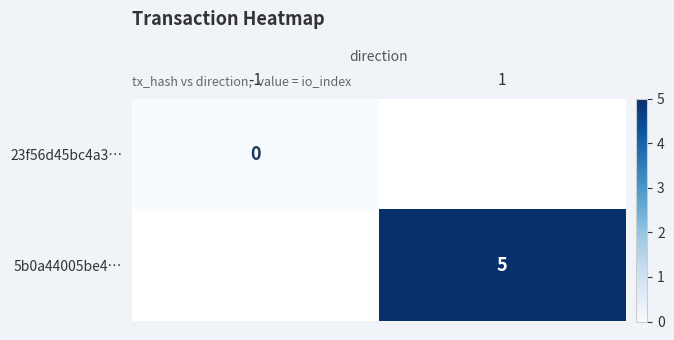

The value of 5b0a44005be4… at 1 is 2. True or false?

False